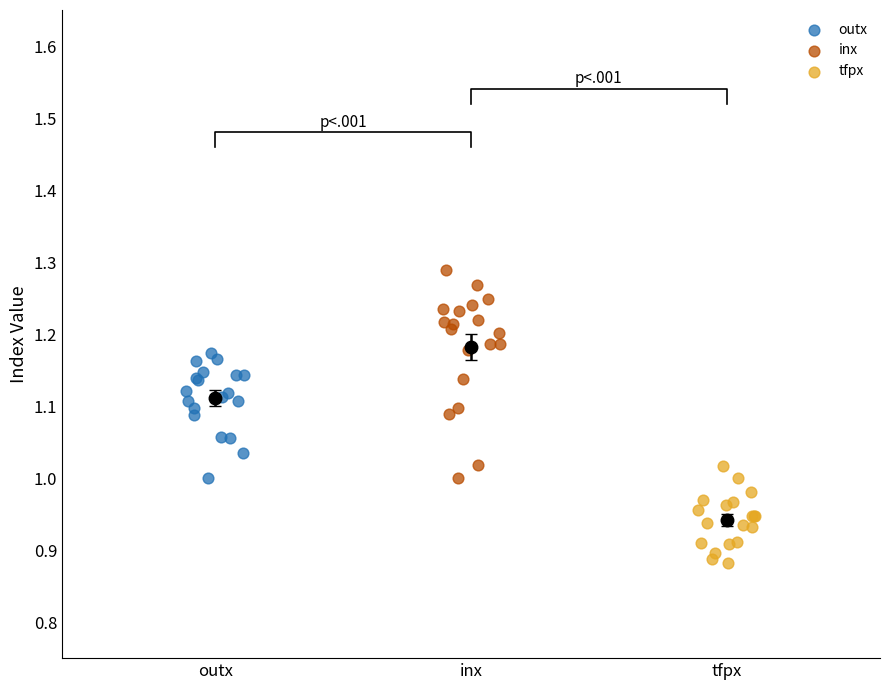

Which series reaches the maximum Y coordinate?

inx